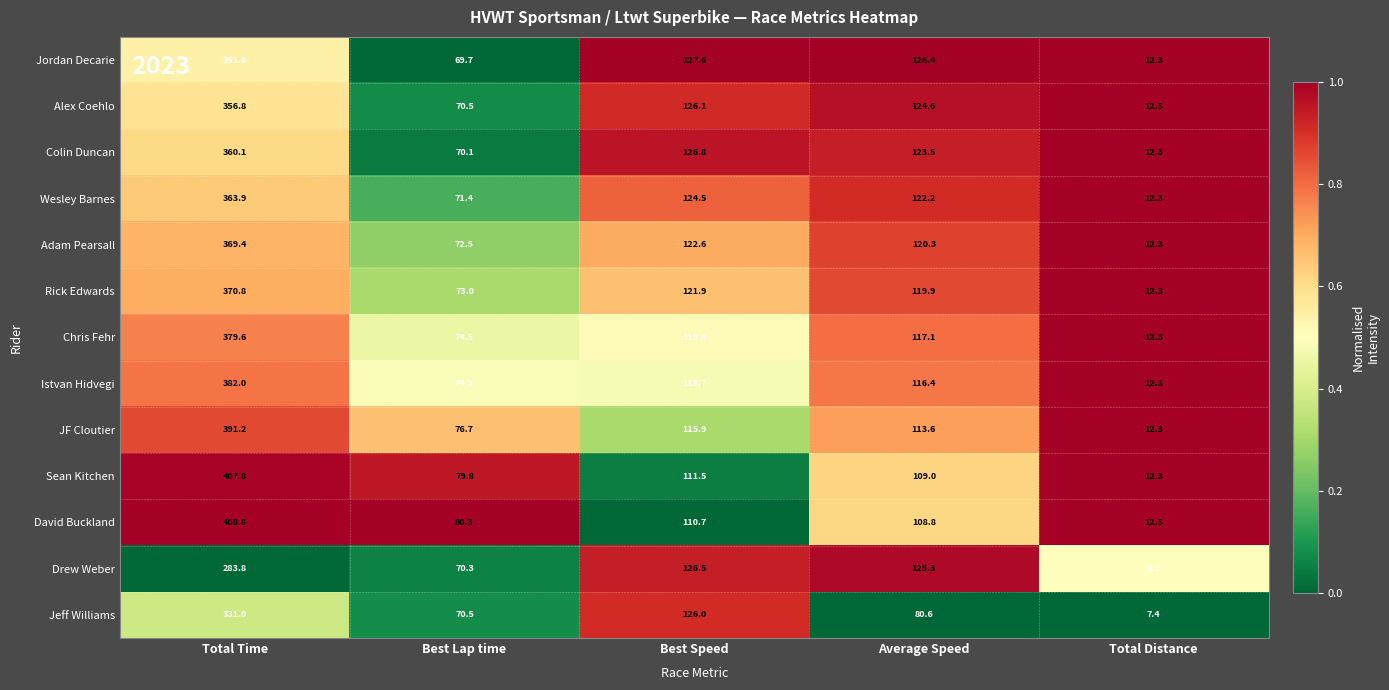

Which category has the highest value across all series?

Total Time